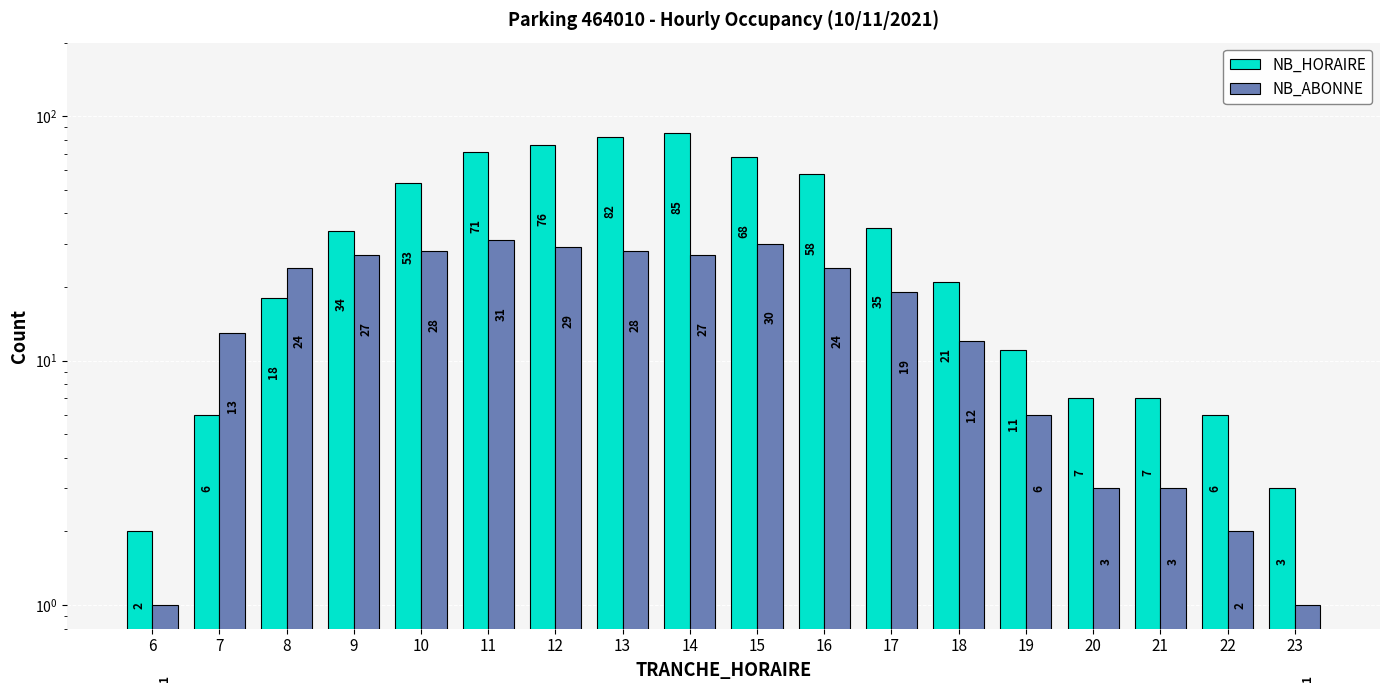

Reading left to right, transcribe all the data shown in this chart.

NB_HORAIRE: 6=2	7=6	8=18	9=34	10=53	11=71	12=76	13=82	14=85	15=68	16=58	17=35	18=21	19=11	20=7	21=7	22=6	23=3
NB_ABONNE: 6=1	7=13	8=24	9=27	10=28	11=31	12=29	13=28	14=27	15=30	16=24	17=19	18=12	19=6	20=3	21=3	22=2	23=1